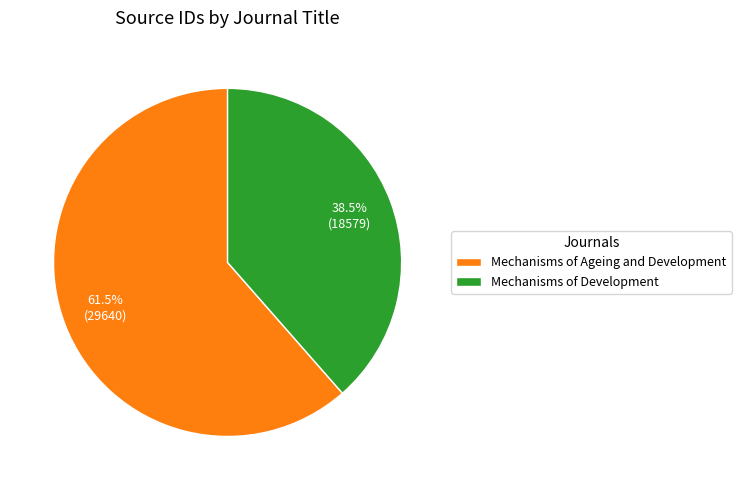

To the nearest percent, what is the difference between the largest and smallest slice percentages?

23%